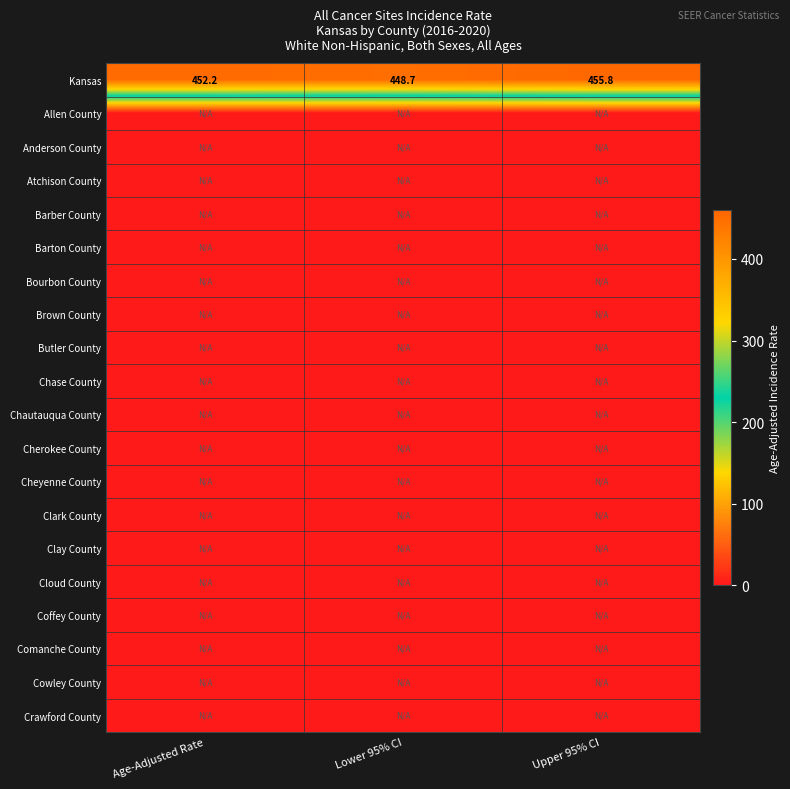

At which label does Kansas reach its peak?

Upper 95% CI